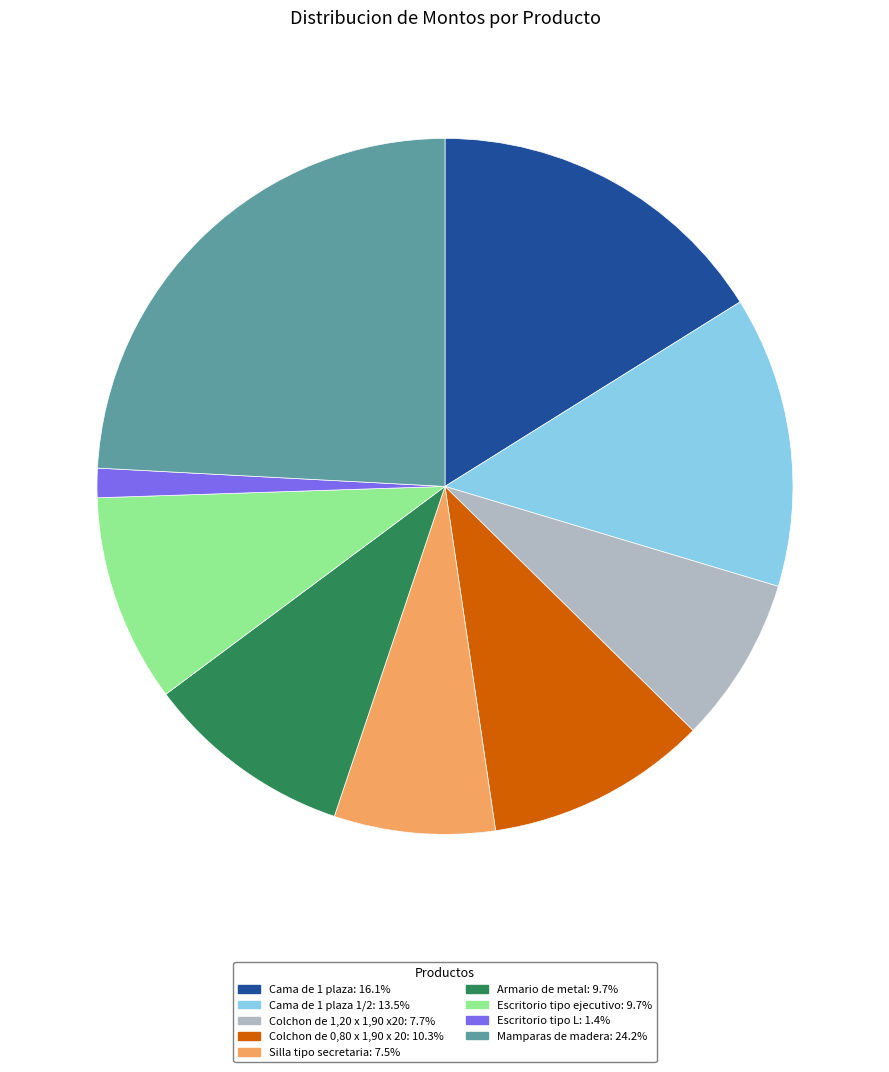

Is there a majority slice in this chart?

No